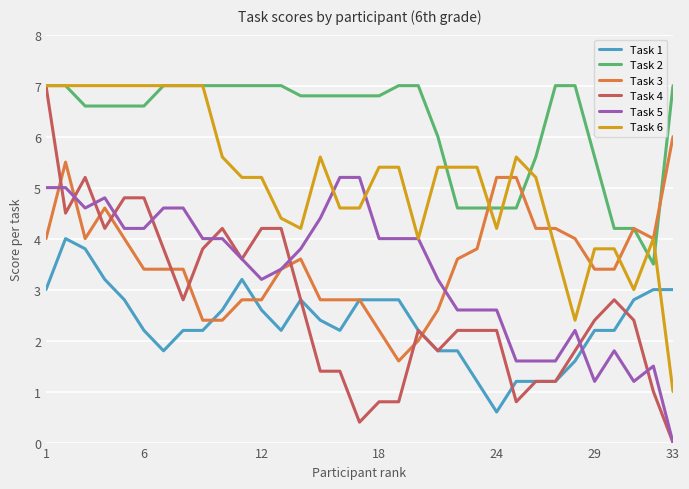

What is the greatest value displayed?

7.0